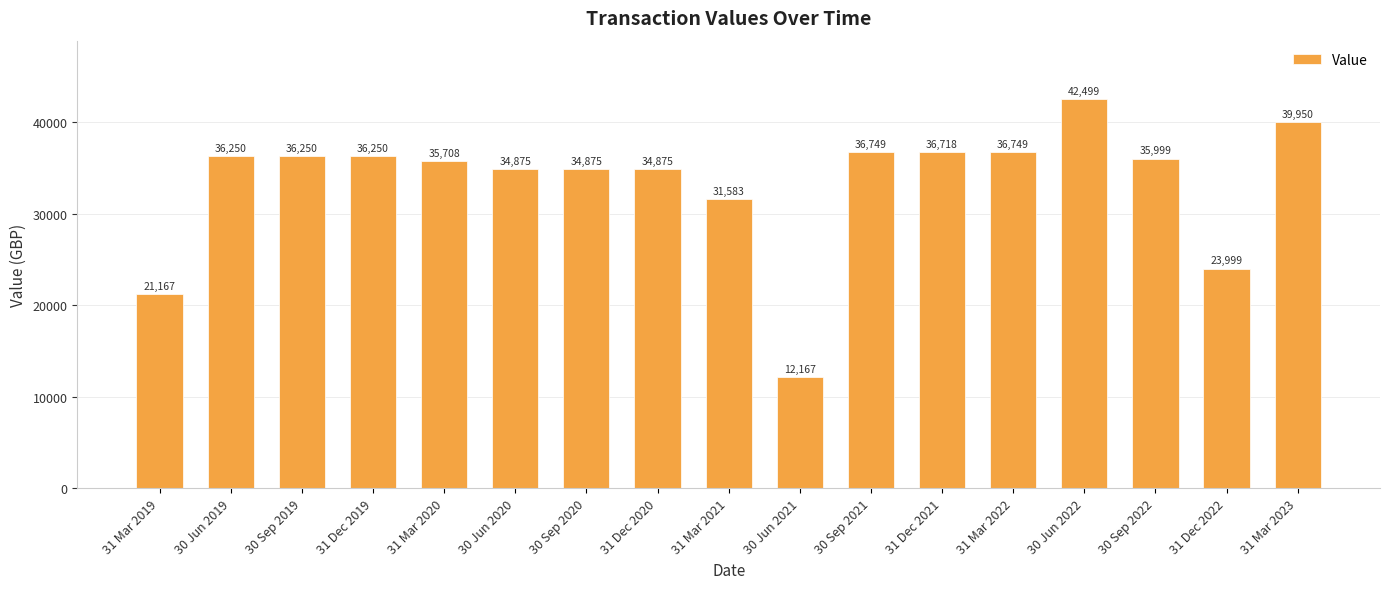

At which category does the chart reach its minimum across all series?

30 Jun 2021